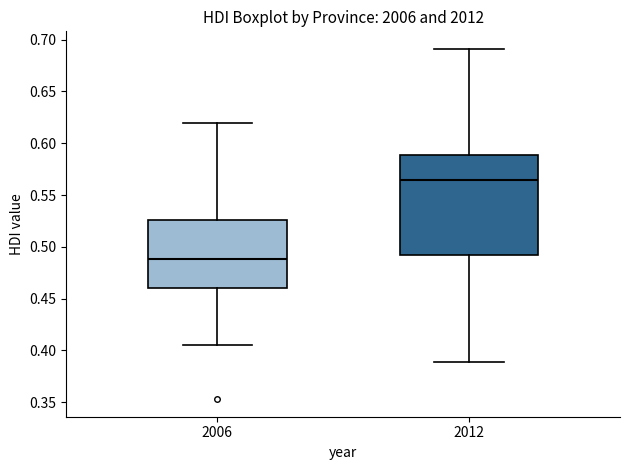

Which box's median line is the highest?

2012